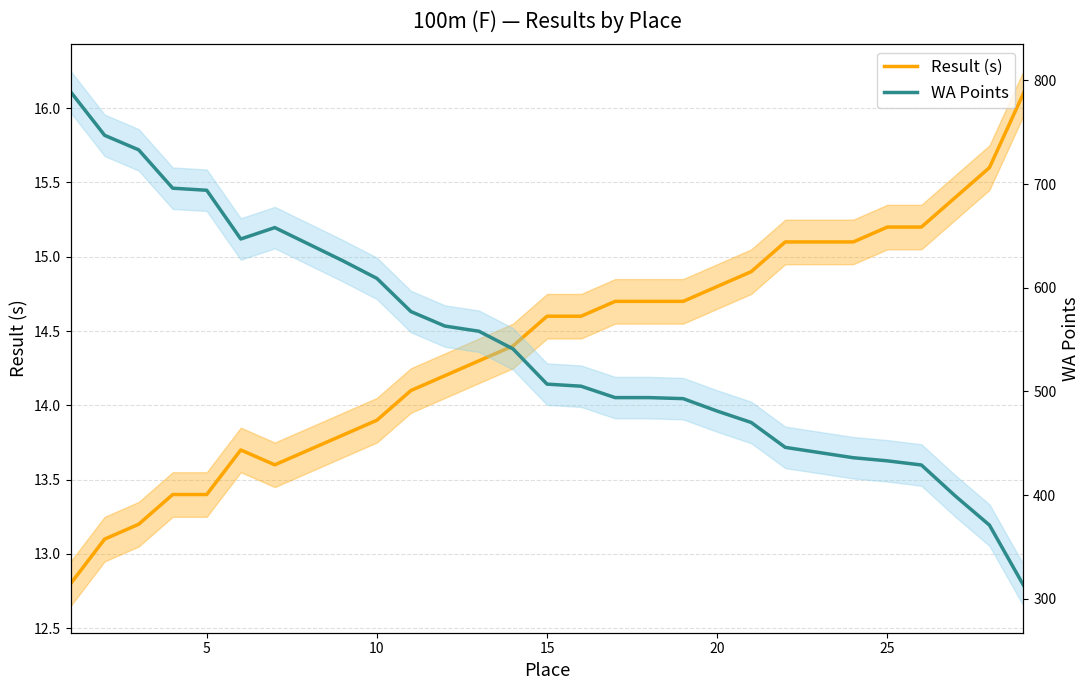

What is the maximum value for WA Points?

789.0